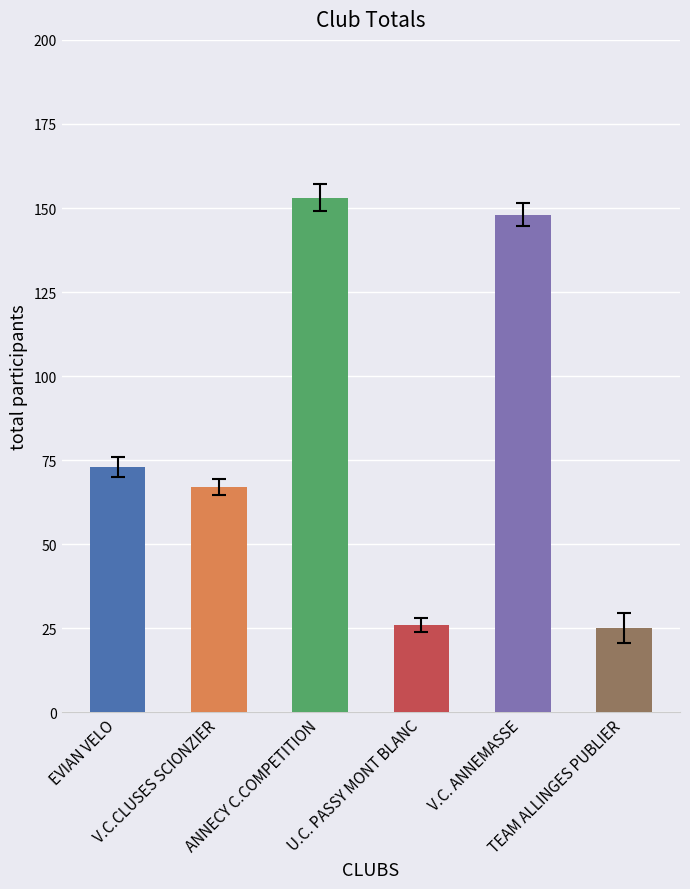

What is the greatest value displayed?

153